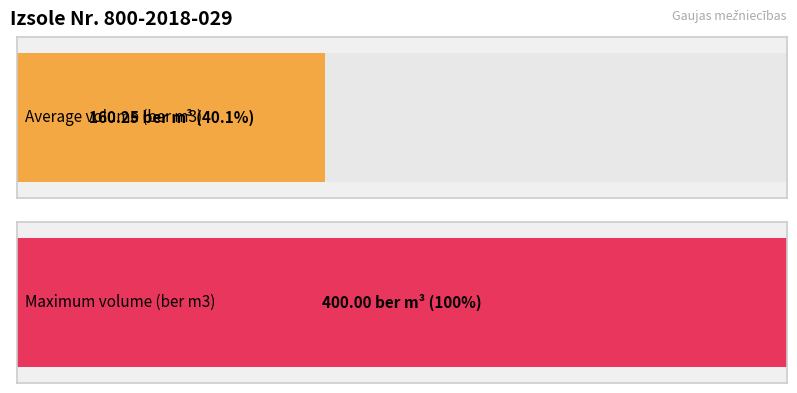

What is the greatest value displayed?

400.0